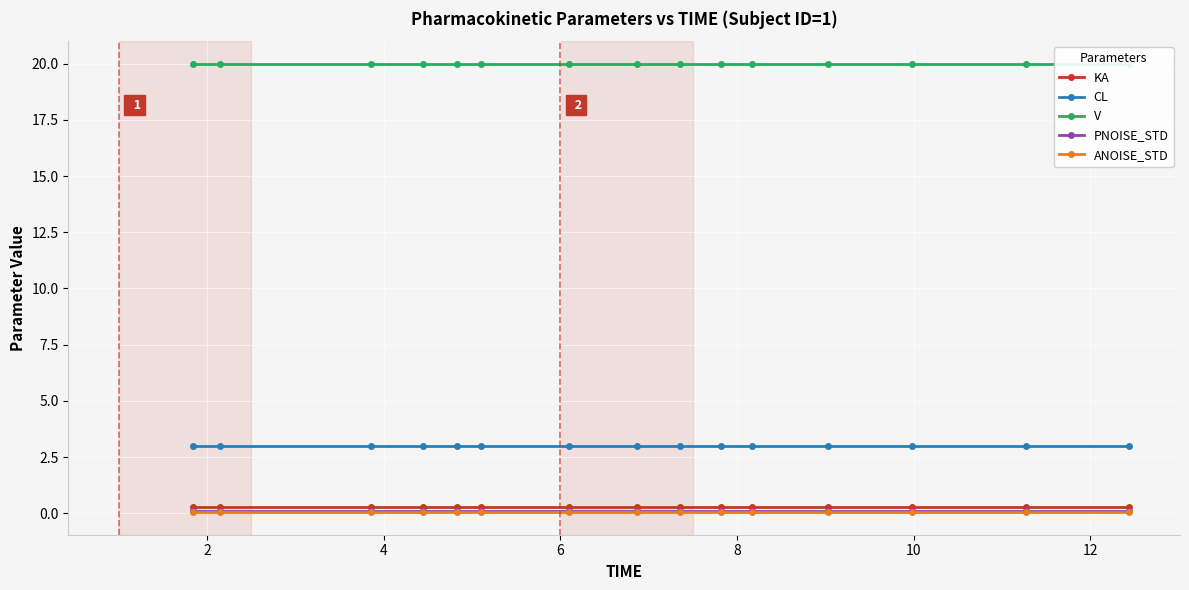

True or false: PNOISE_STD and CL intersect in this chart.

False